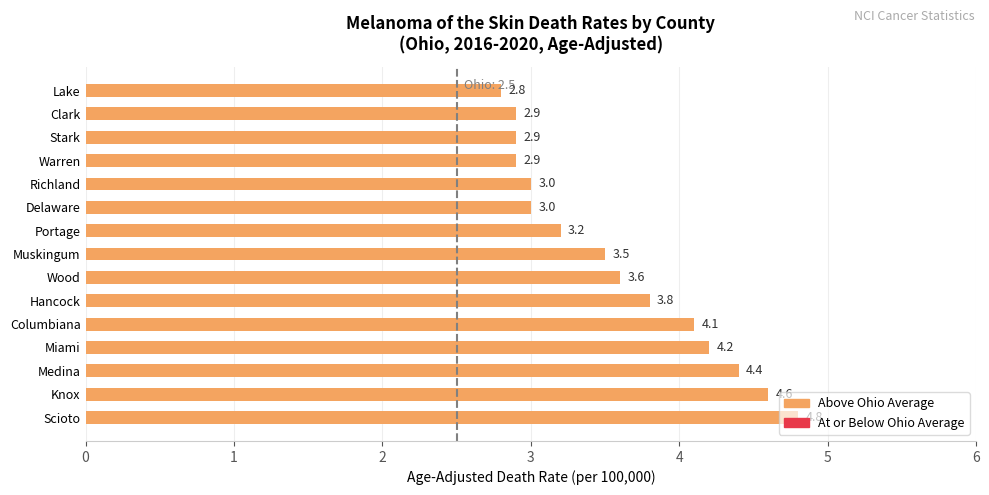

The chart shows a value of 4.6 at Muskingum. True or false?

False